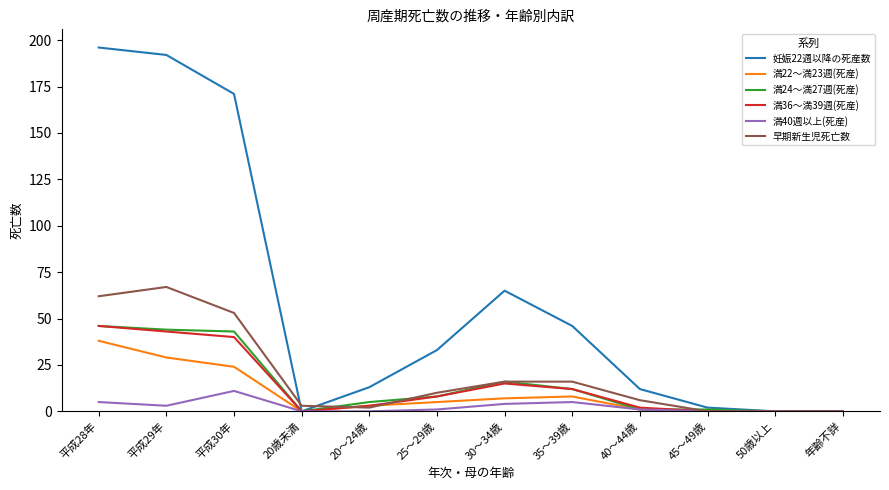

At which label does 早期新生児死亡数 first exceed 10?

平成28年